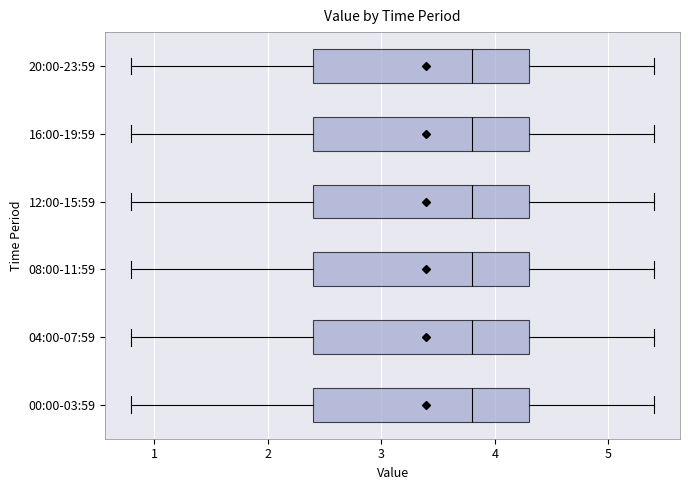

Where does the median line of the box for 00:00-03:59 sit on the x-axis? The values are not printed on the chart, so give them approximately, as read against the axis.

3.8